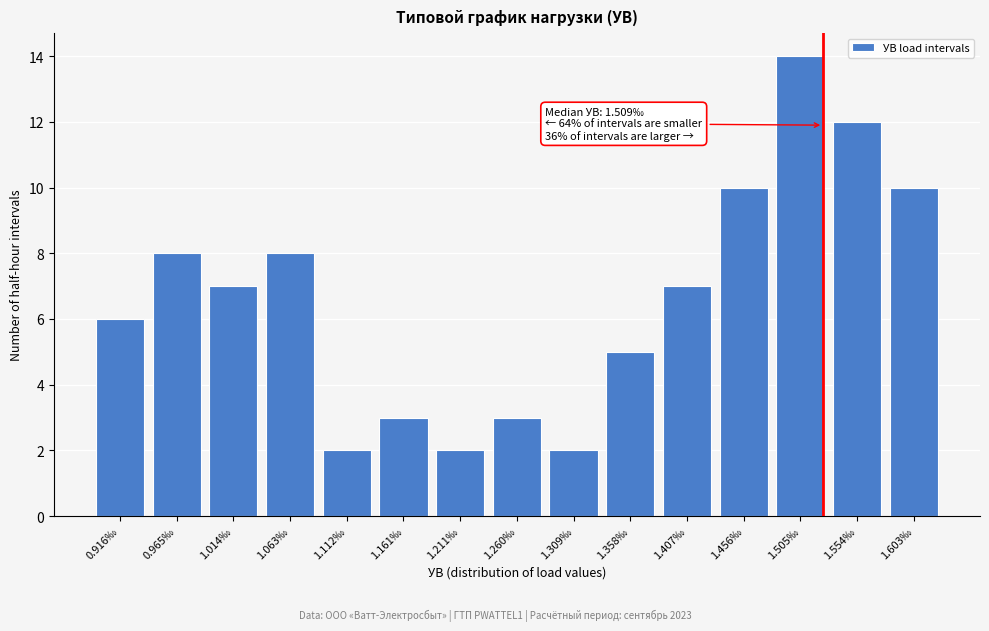

Reading right to left, transcribe all the data shown in this chart.

10	12	14	10	7	5	2	3	2	3	2	8	7	8	6